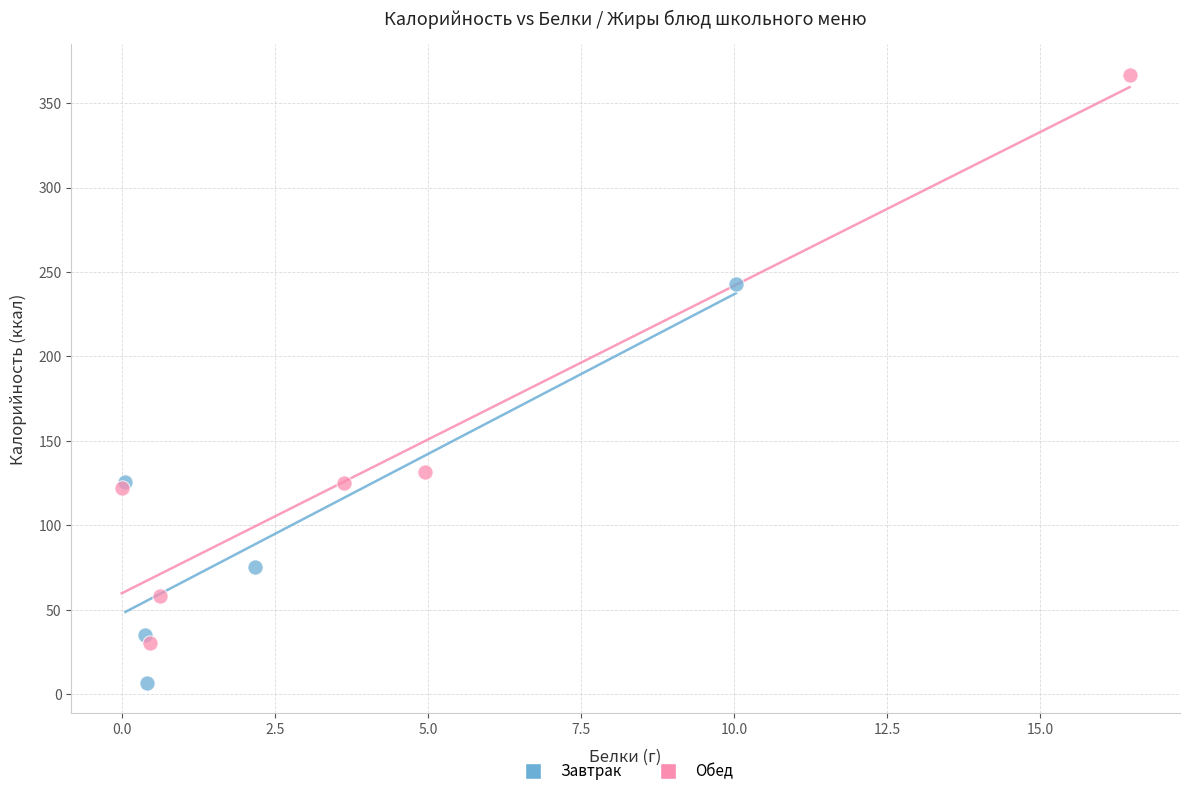

Which series reaches the minimum Y coordinate?

Завтрак